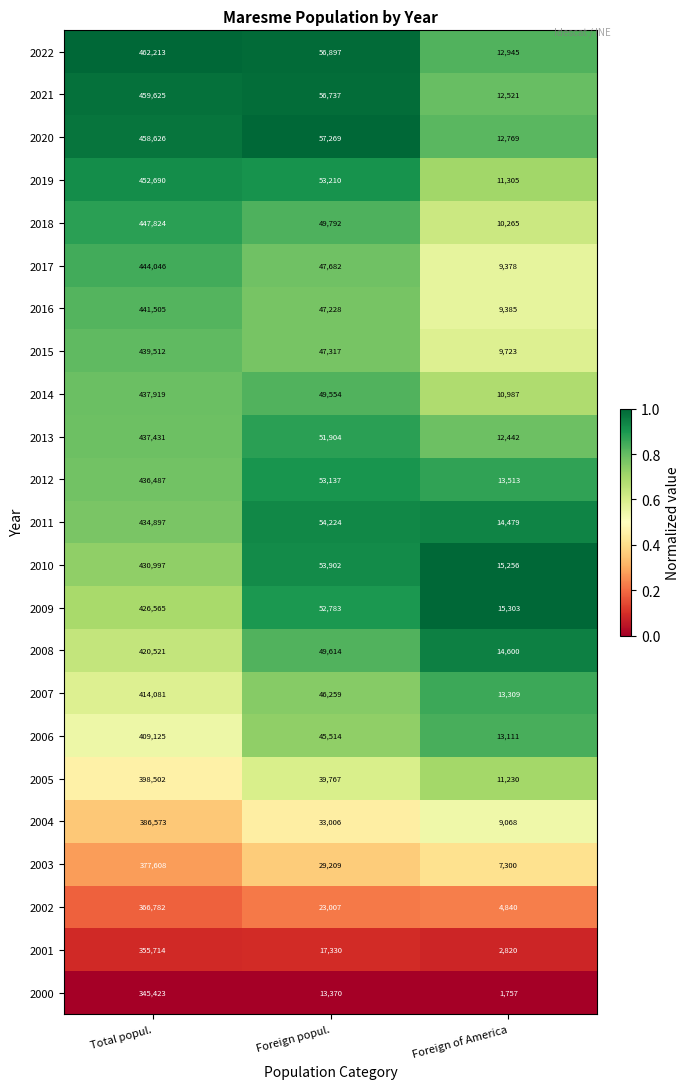

What is the minimum value shown in the chart?

1757